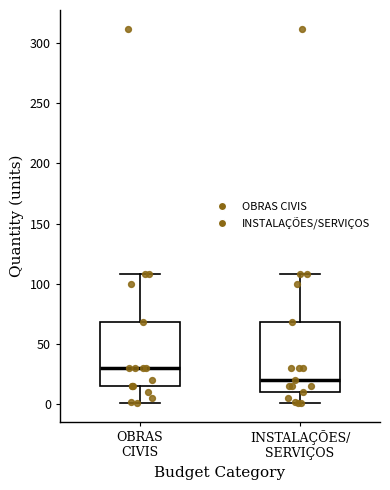

Which box's median line is the highest?

OBRAS CIVIS